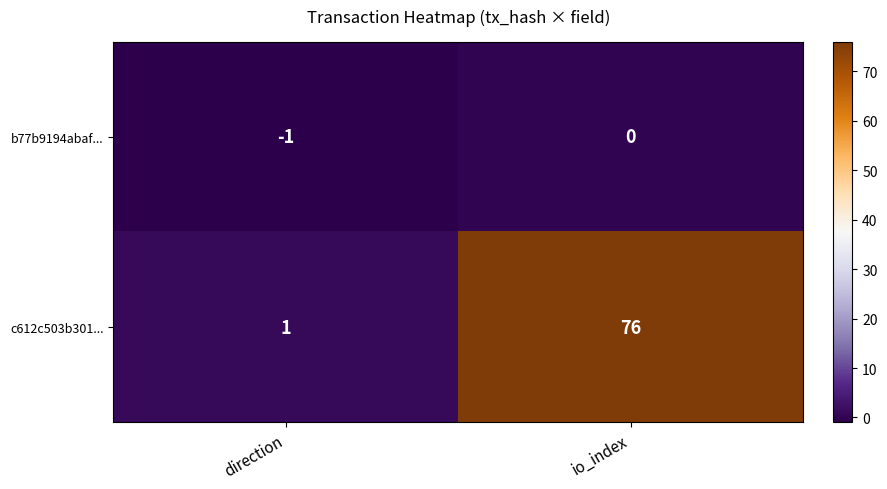

What is the difference between the maximum and minimum values in the c612c503b301... series?

75